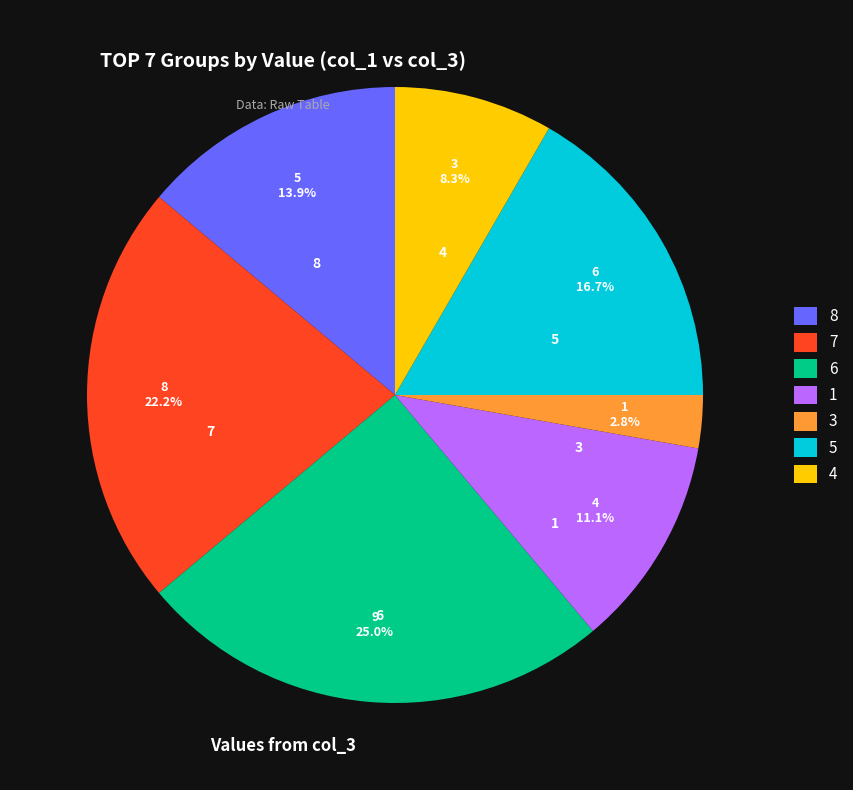

Which has a higher value, 3 or 6?

6